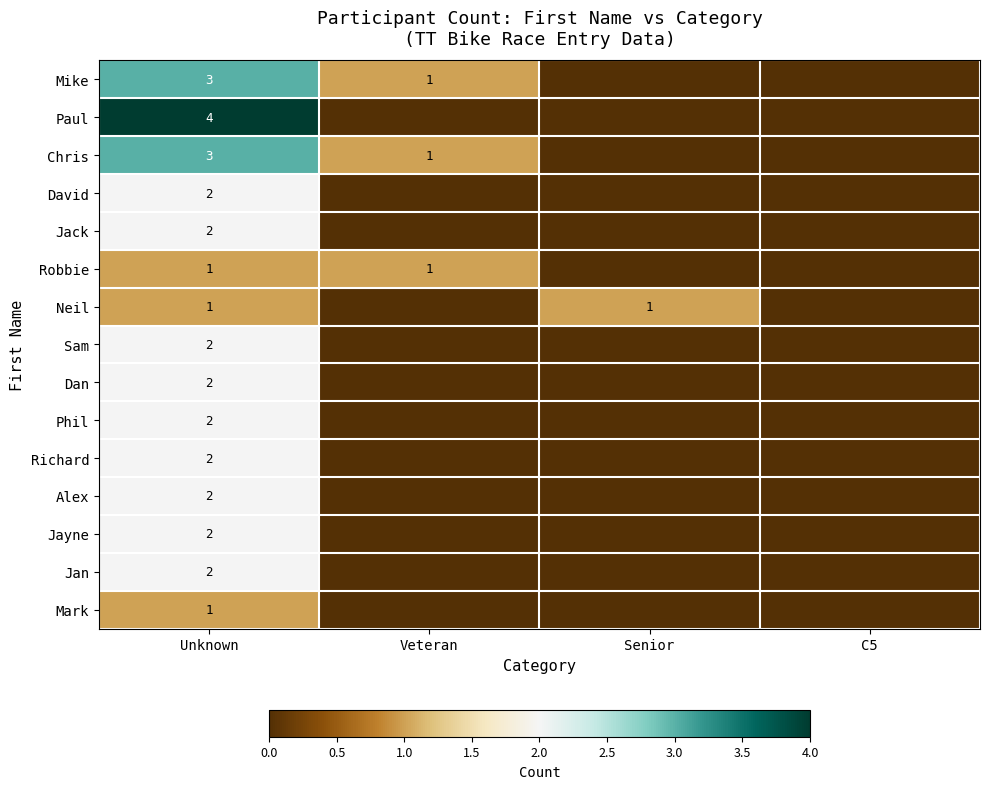

What is the total value across all series at Unknown?

31